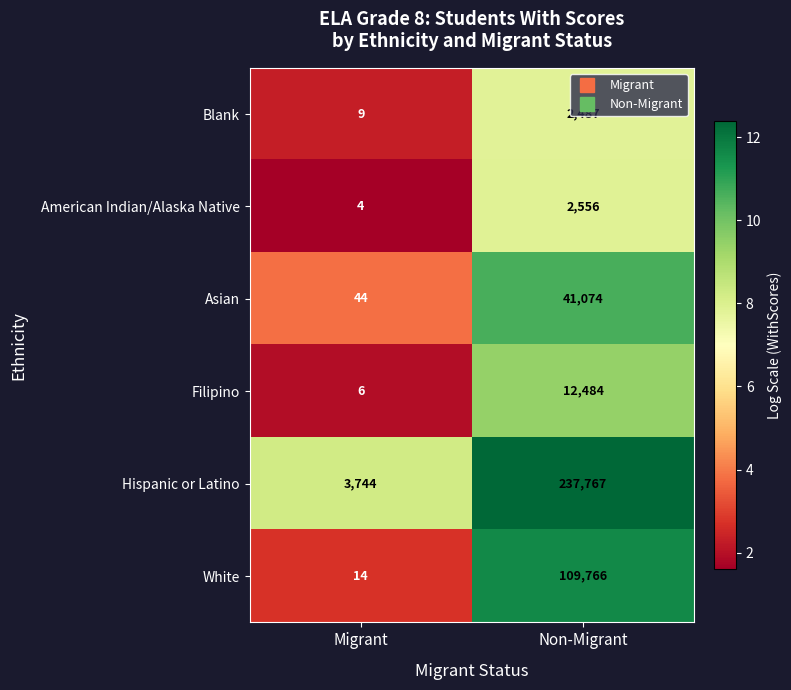

At how many categories does at least one series exceed 7?

2